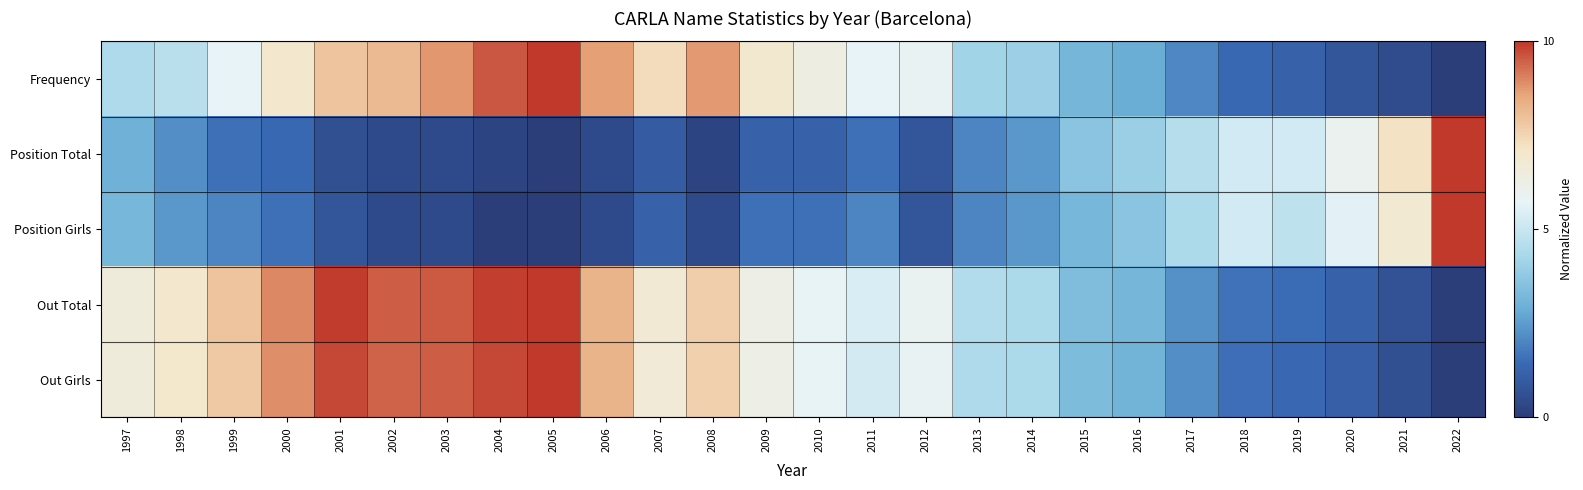

At which category does the chart reach its minimum across all series?

2022